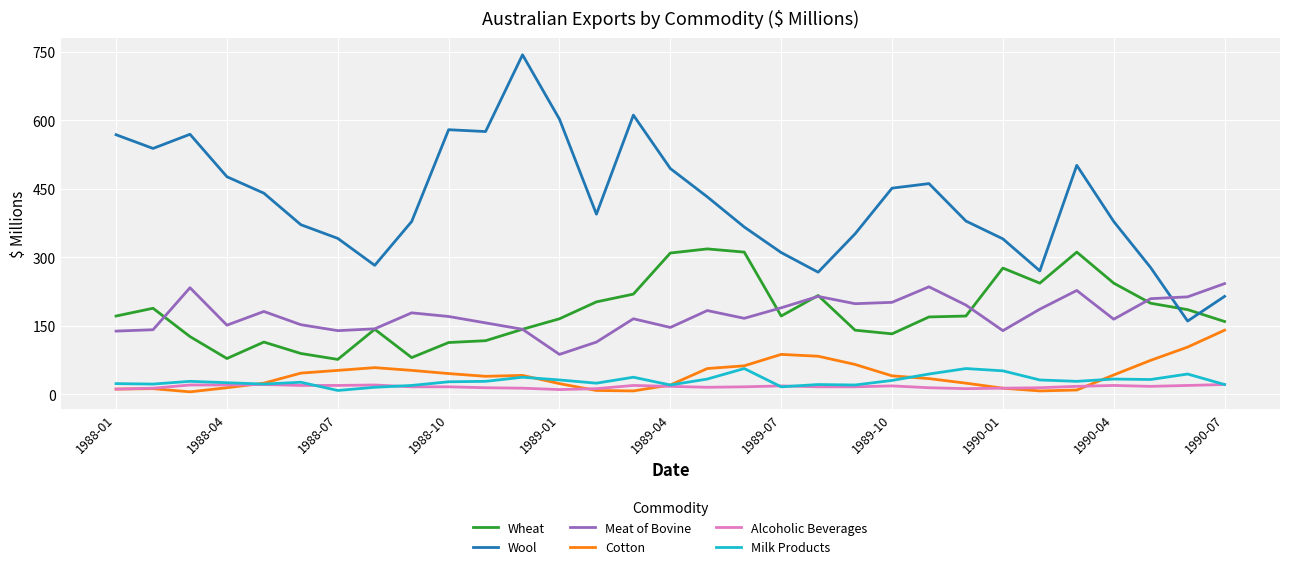

What is the highest value of the Cotton series?

140